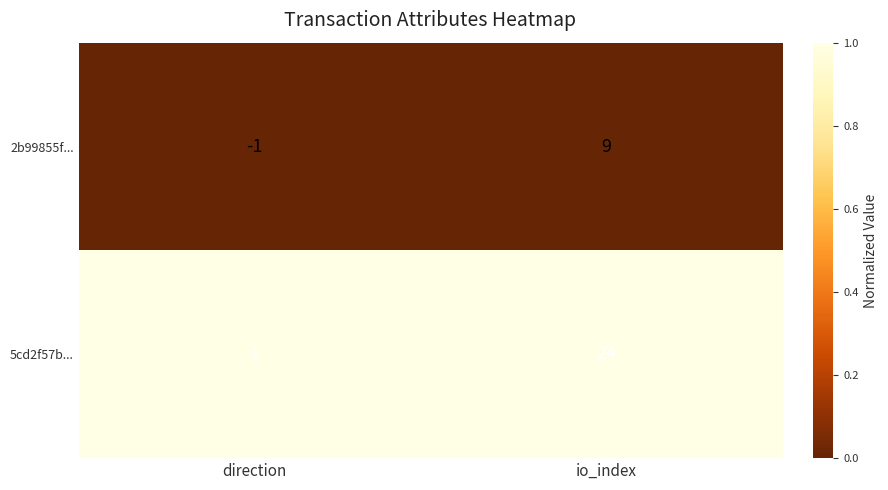

List the series in order of their peak value, highest first.

5cd2f57b..., 2b99855f...